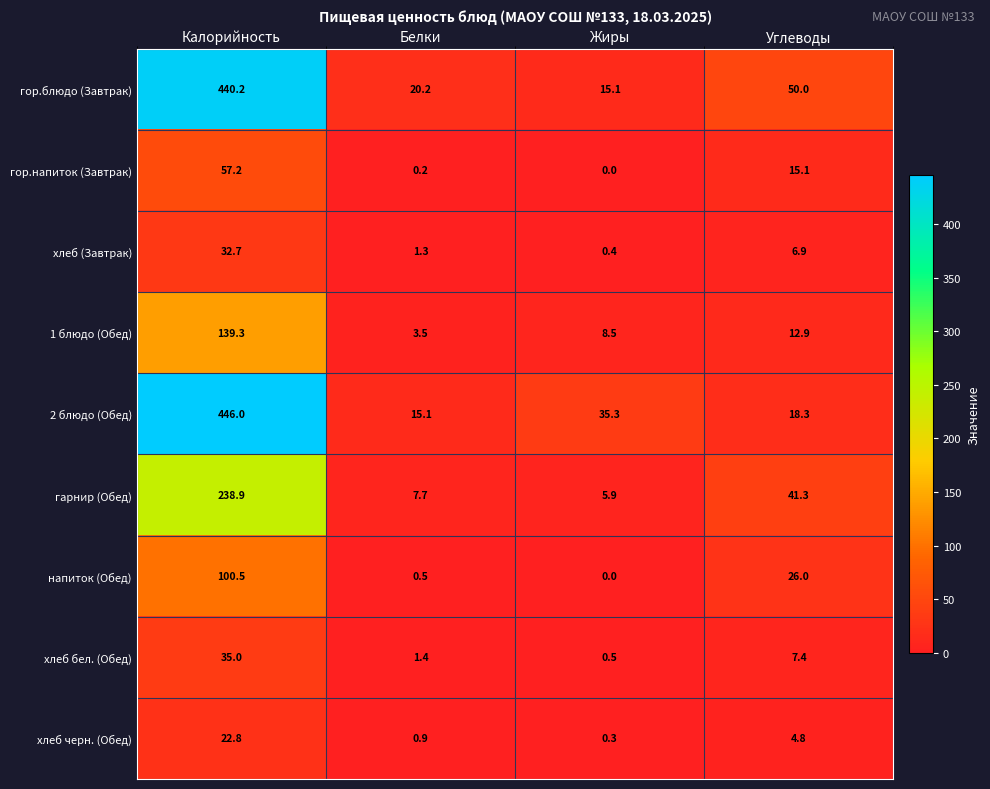

At which category does the chart reach its peak across all series?

Калорийность